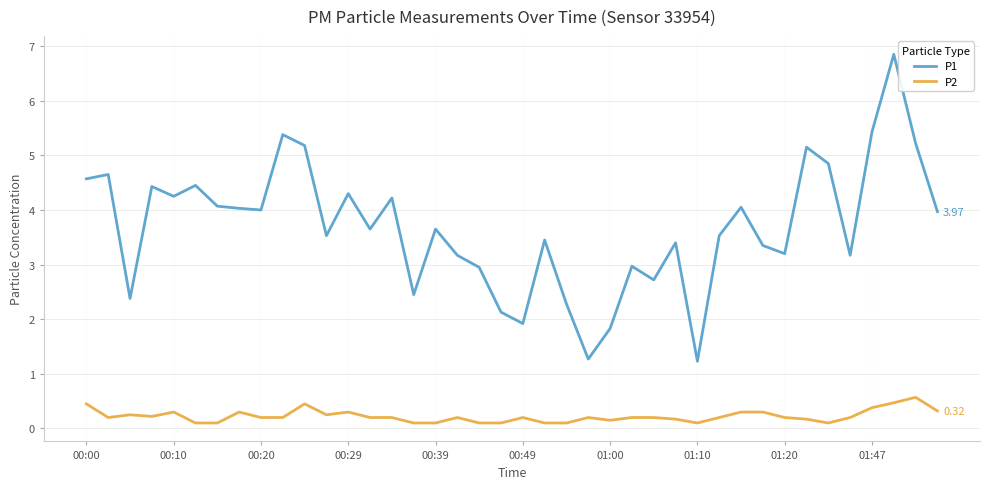

True or false: P1 and P2 intersect in this chart.

False